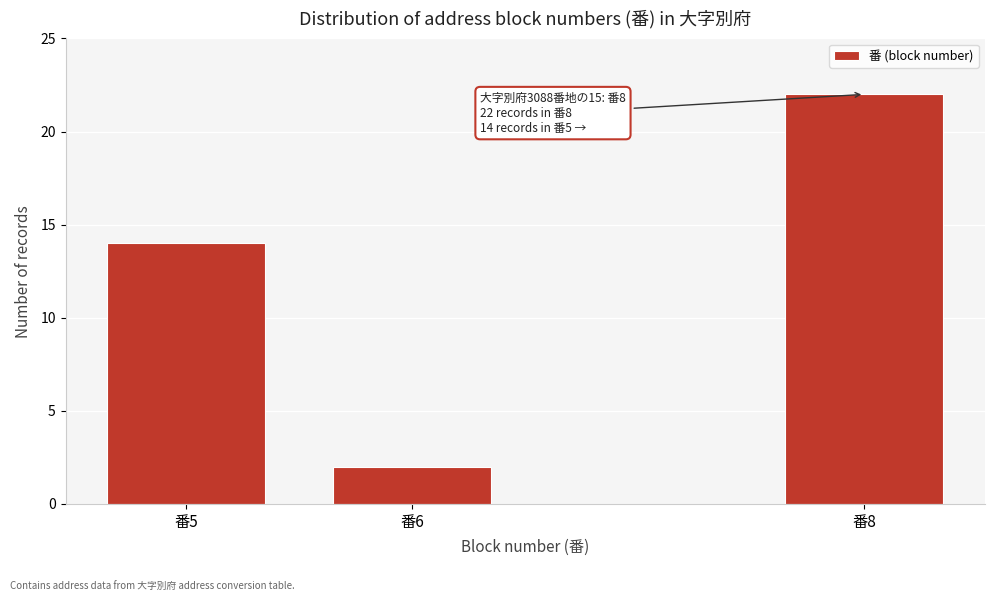

Reading left to right, what are all the values shown in this chart?

14	2	22